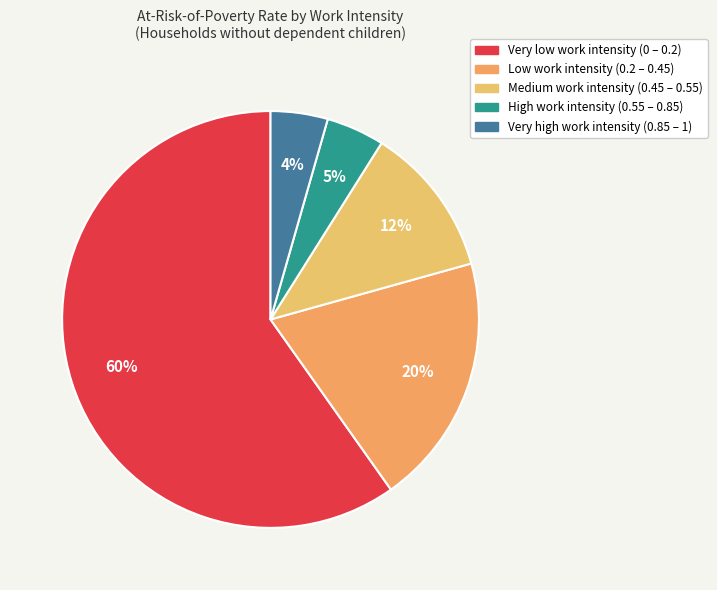

Is there any slice that represents more than half of the pie?

Yes